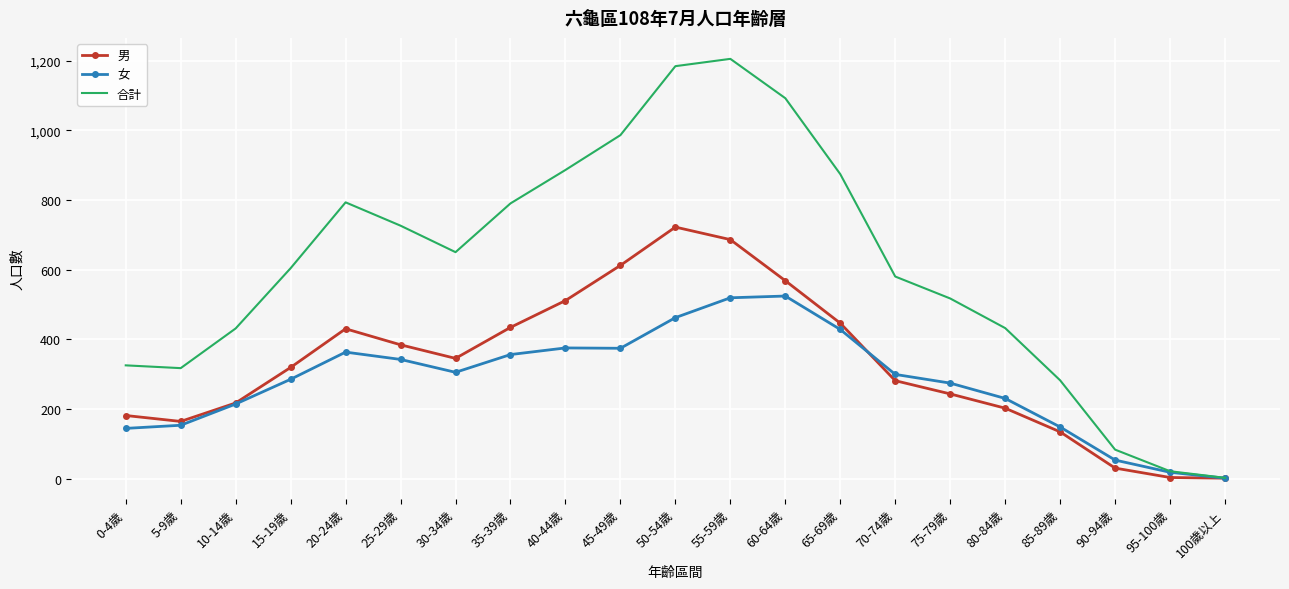

The value of 男 at 25-29歲 is 519. True or false?

False